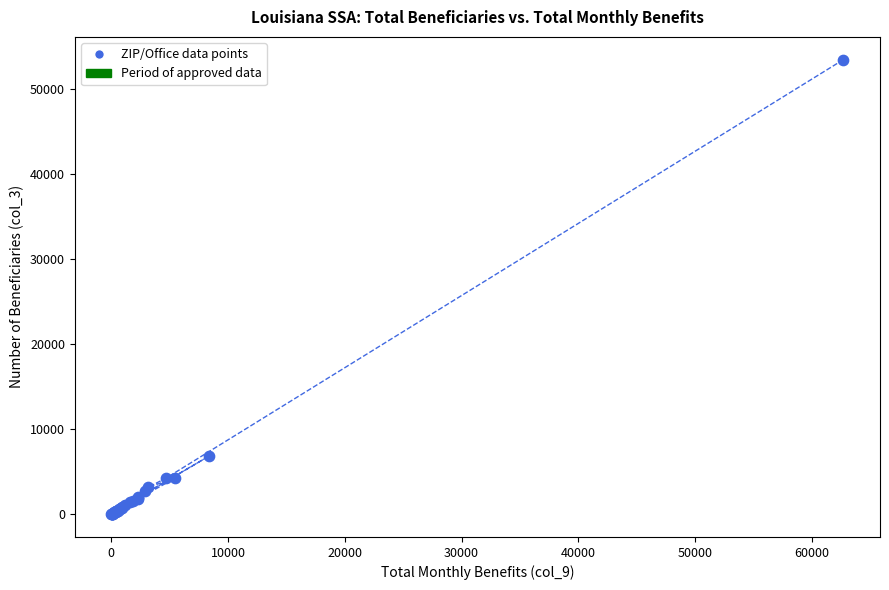

What Y value in the scatter plot is closest to 26760?

6880